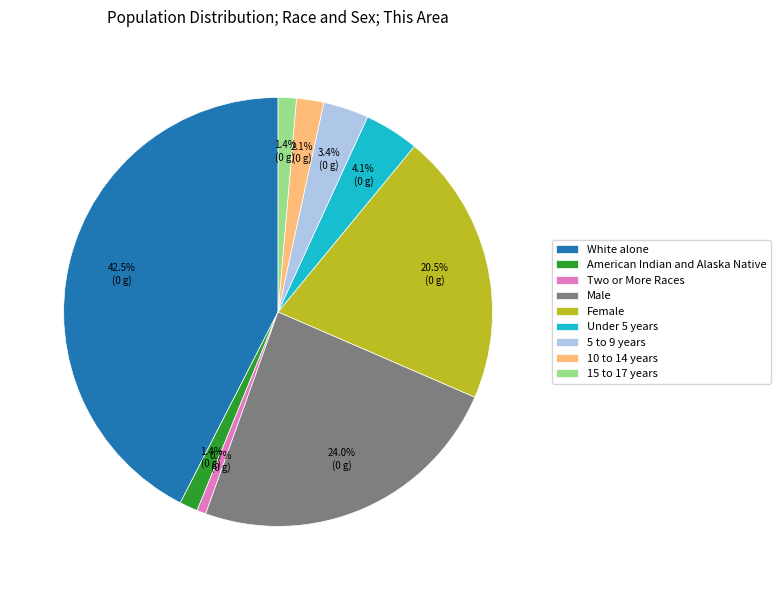

To the nearest percent, what is the average slice percentage?

11%